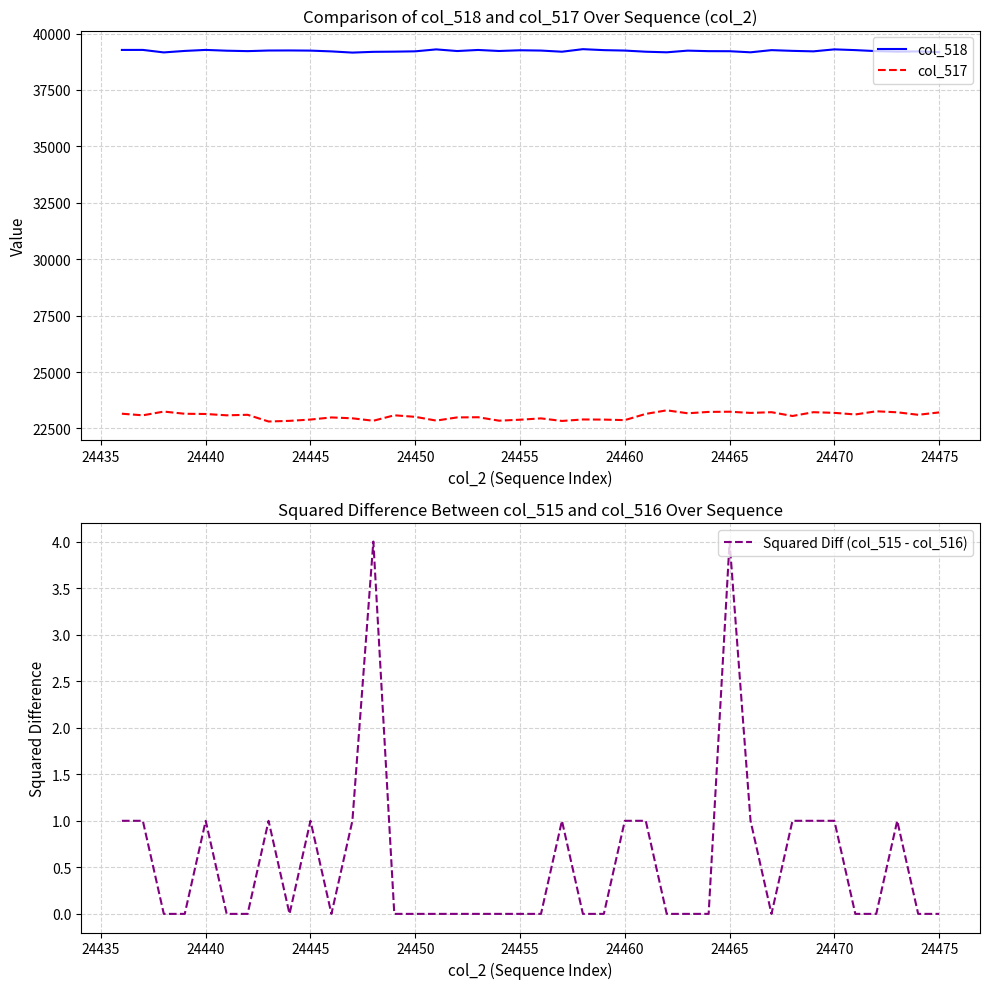

True or false: col_518 and col_517 cross at least once.

False